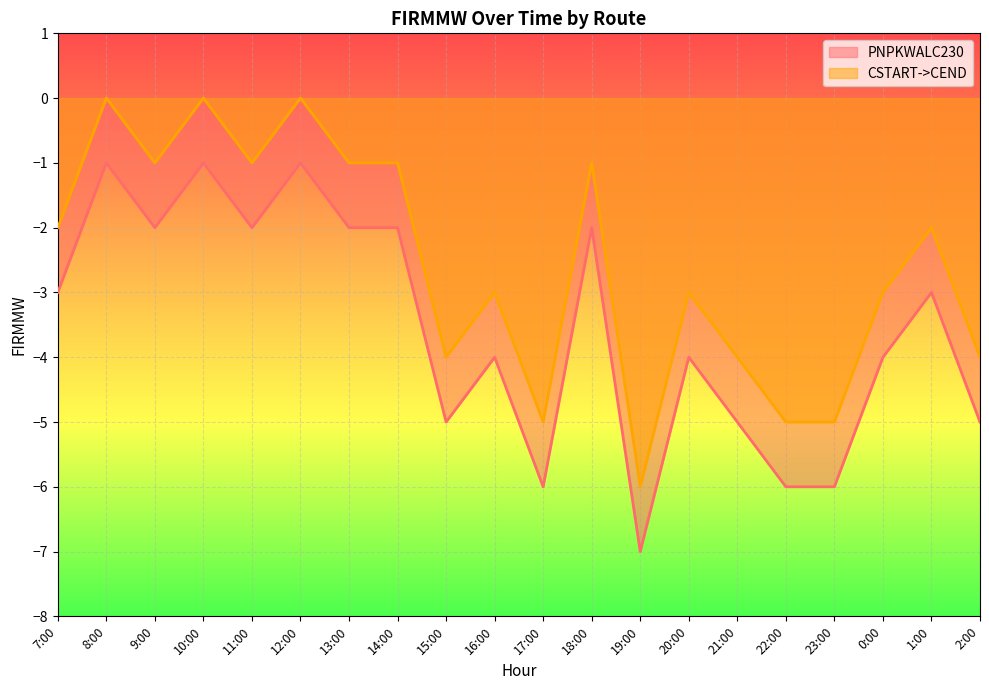

How many lines are shown in the chart?

2